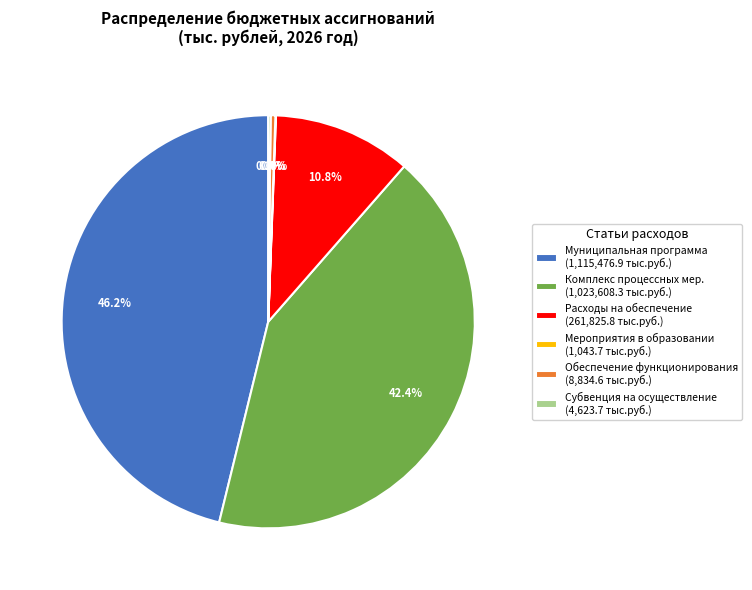

Which slice is the largest?

Муниципальная программа (1,115,476.9 тыс.руб.)